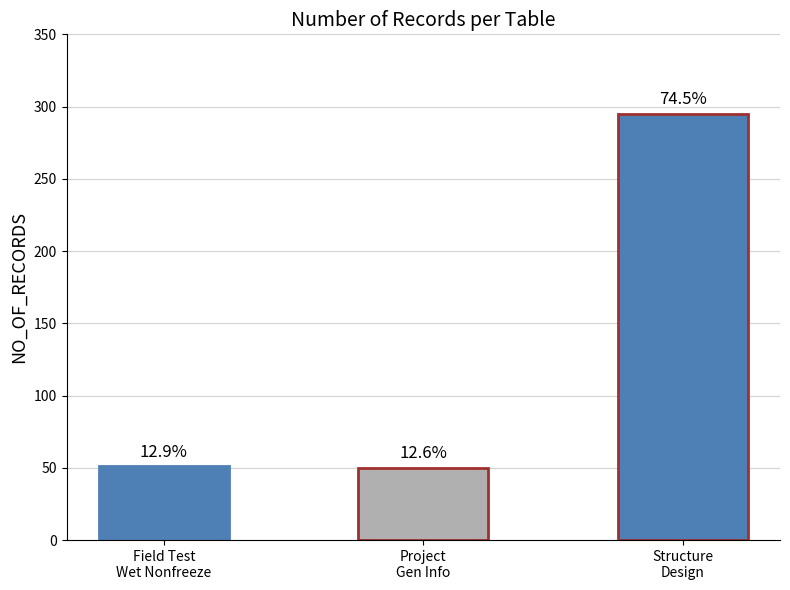

Between Structure
Design and Field Test
Wet Nonfreeze, which is larger?

Structure
Design